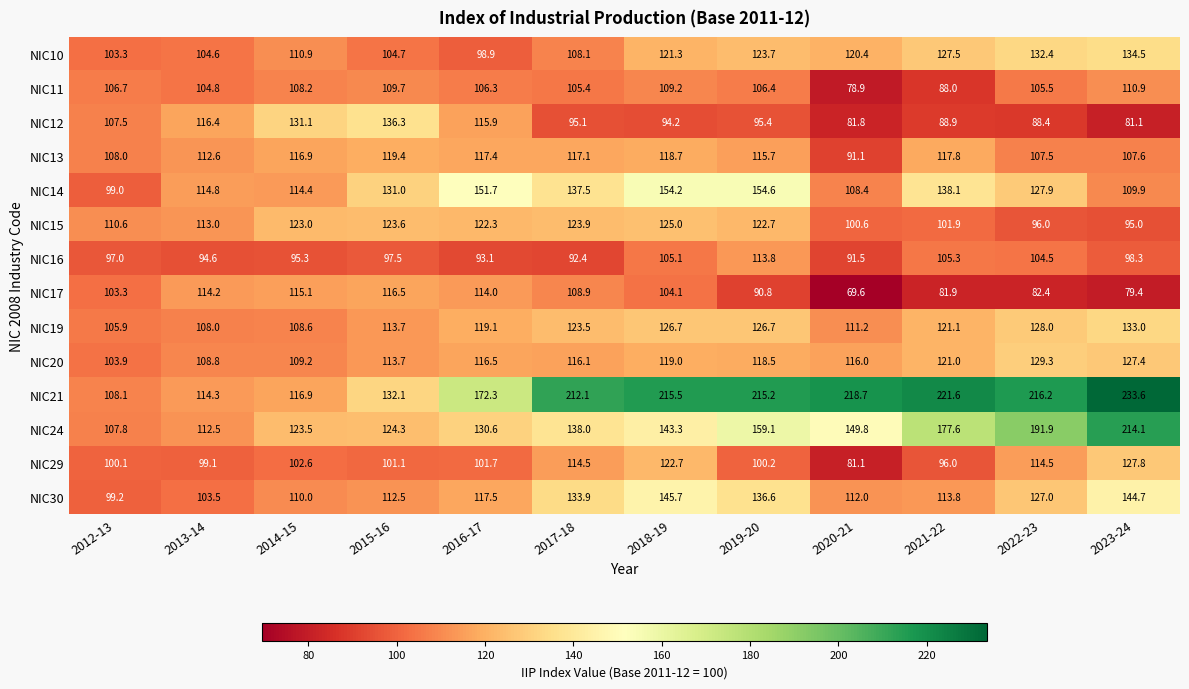

True or false: NIC17 has a value of 77.4 at 2013-14.

False